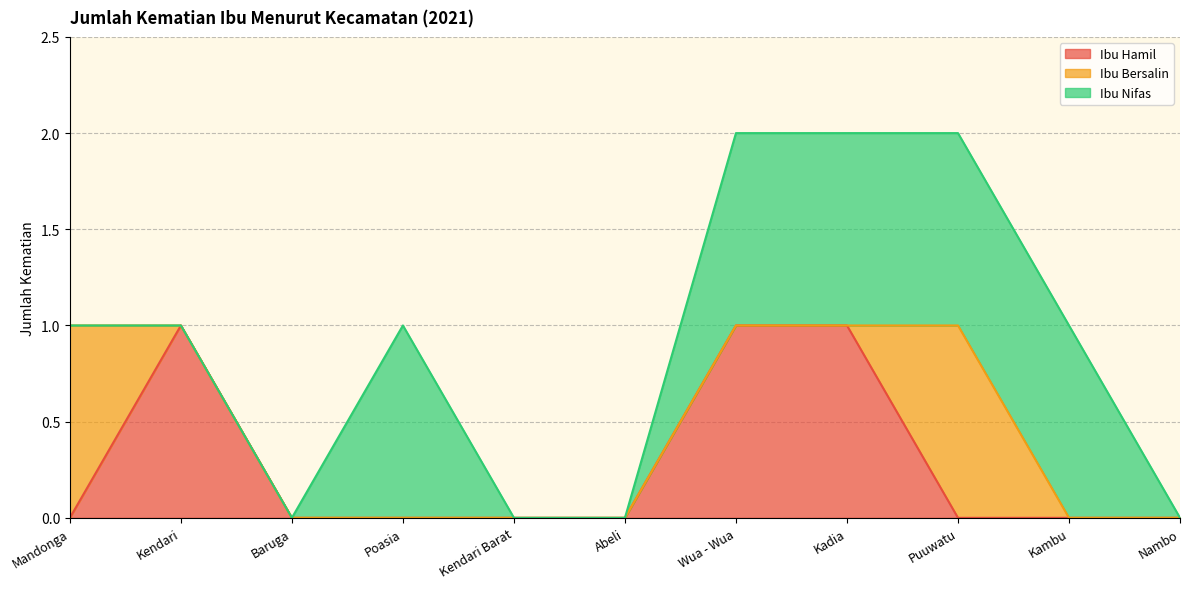

At which category is the sum across all series the highest?

Wua - Wua